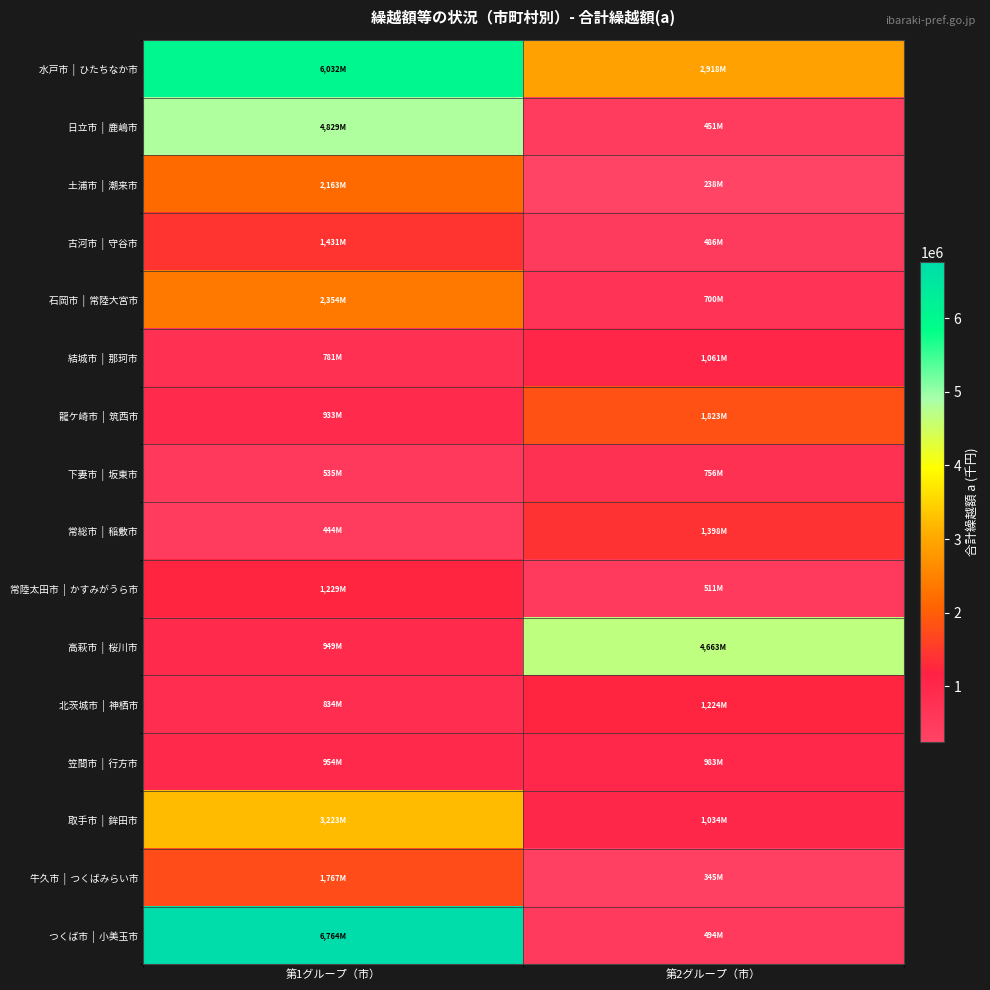

What is the total value across all series at 第2グループ（市）?

19090028